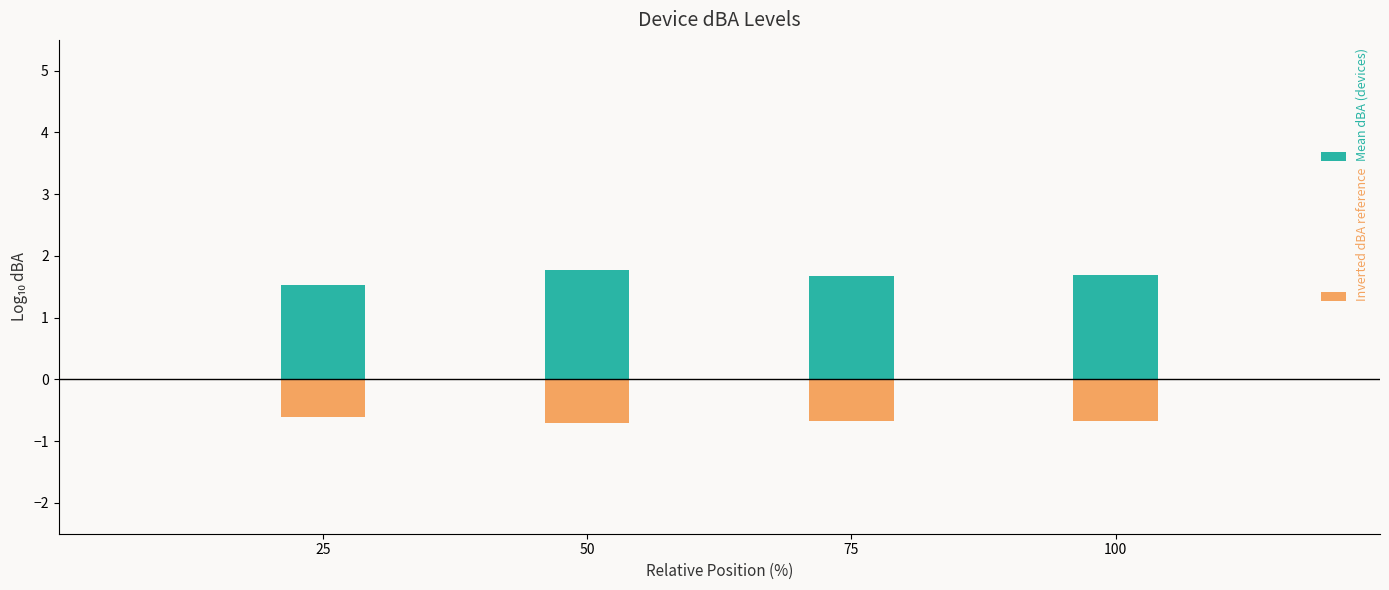

Reading left to right, what are all the values shown in this chart?

Mean dBA (devices): 25=1.5	50=1.8	75=1.7	100=1.7
Inverted dBA reference: 25=-0.6	50=-0.7	75=-0.7	100=-0.7